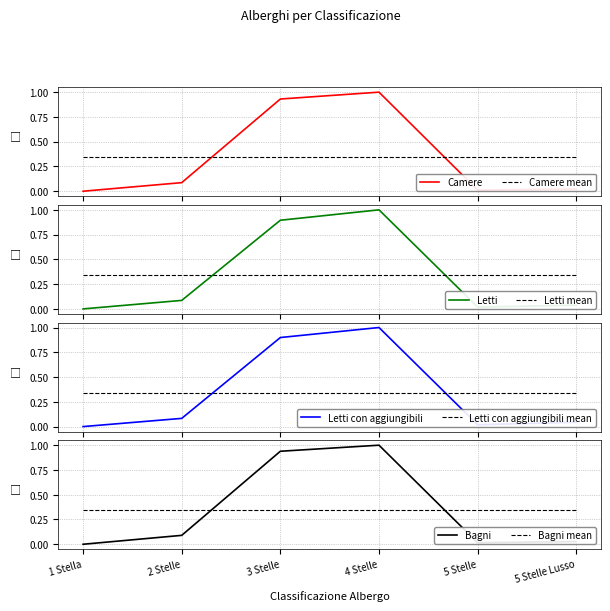

At 5 Stelle Lusso, list the series in order from largest to smallest.

Letti con aggiungibili, Letti, Bagni, Camere